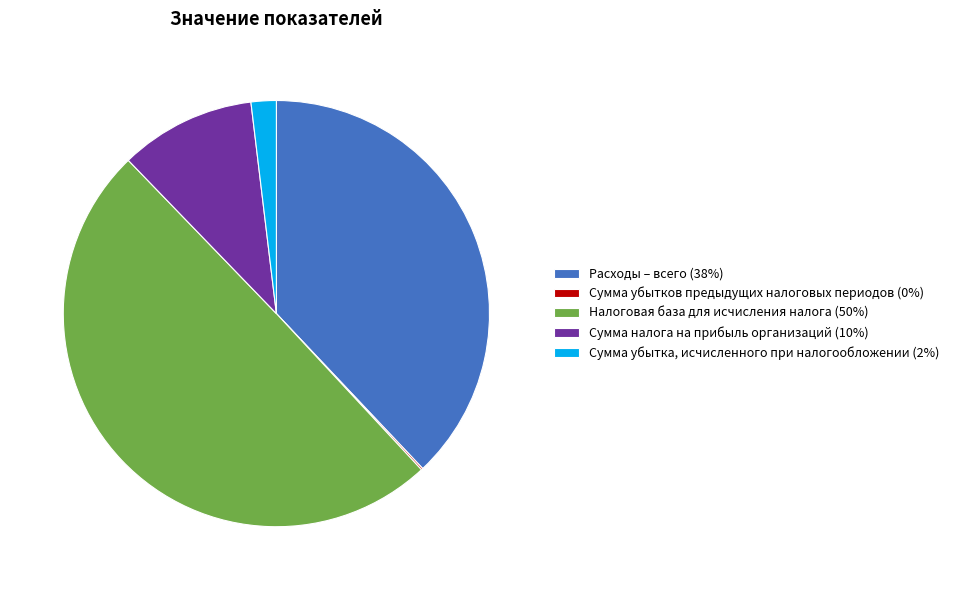

Does Сумма налога на прибыль организаций represent more than half of the total?

No